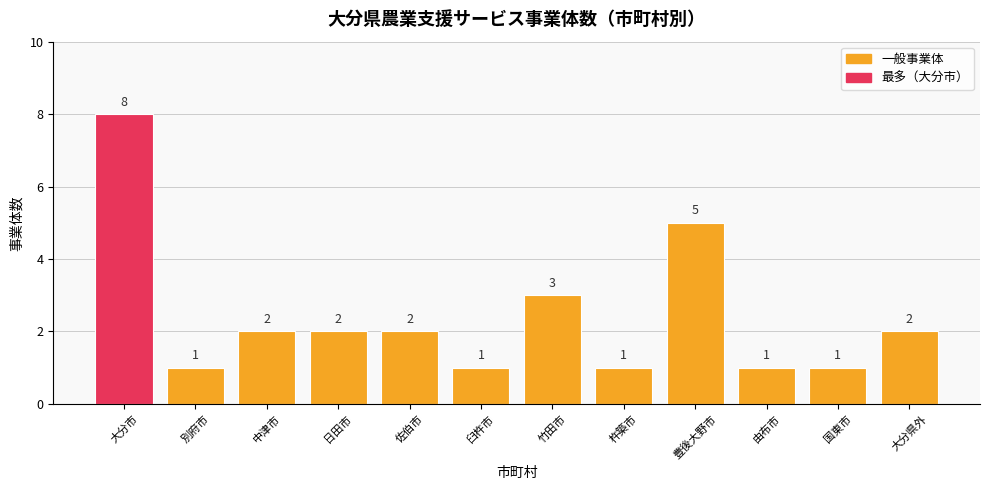

Are the bars horizontal?

No